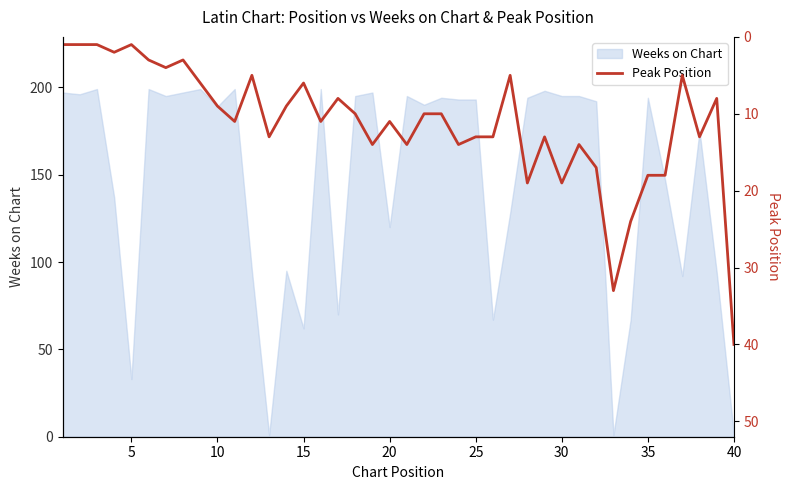

How many lines are shown in the chart?

1